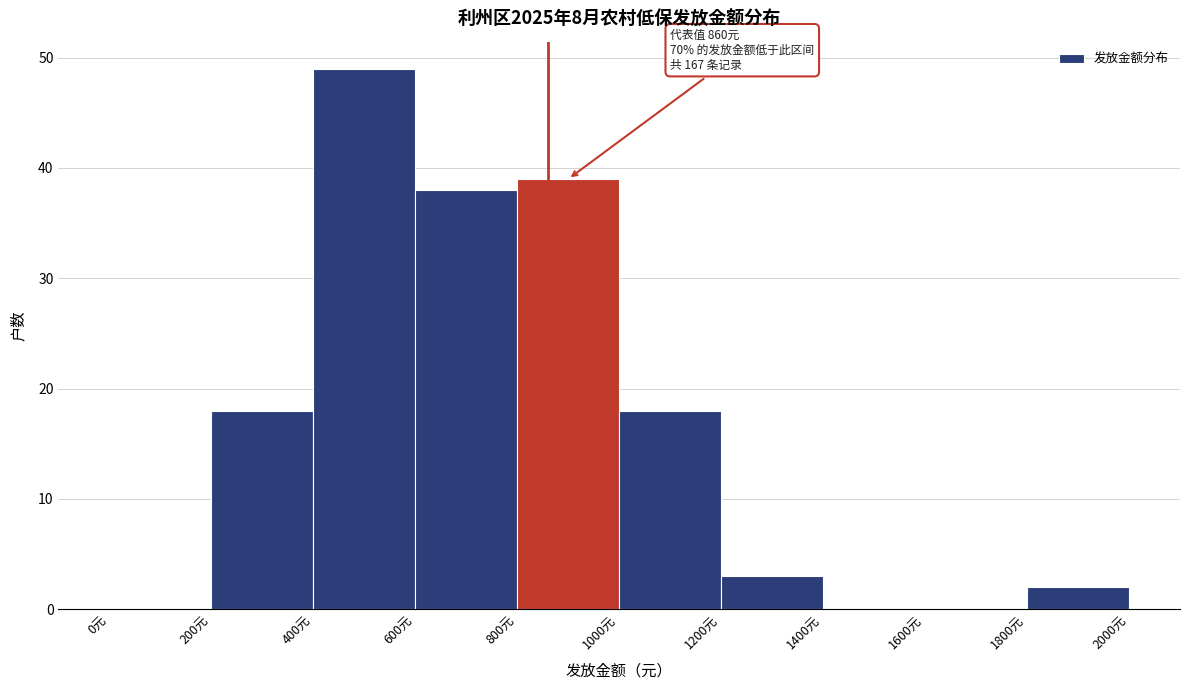

Over which range of the x-axis is the bar tallest?

400 to 600